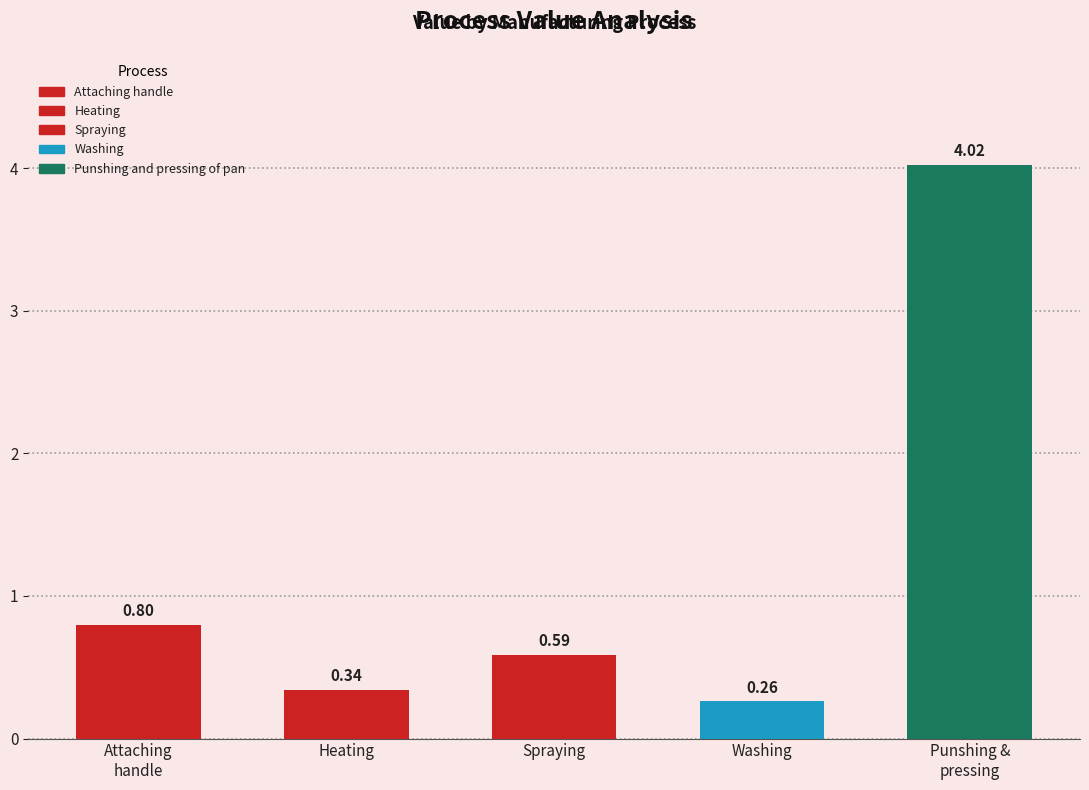

What is the change in value from Attaching handle to Punshing and pressing of pan?

+3.2